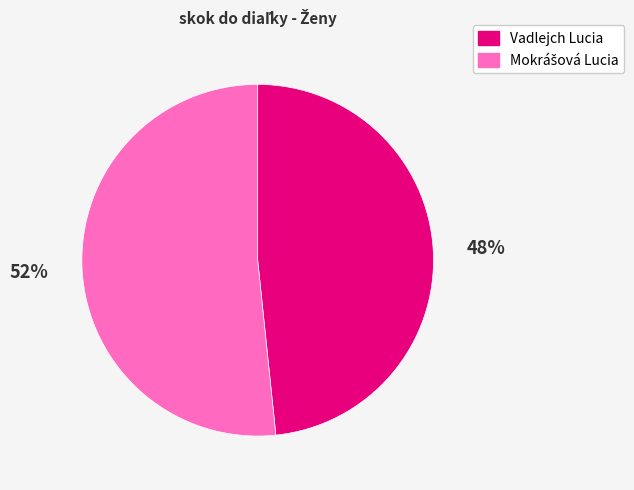

Which category has the smallest portion of the pie?

Vadlejch Lucia